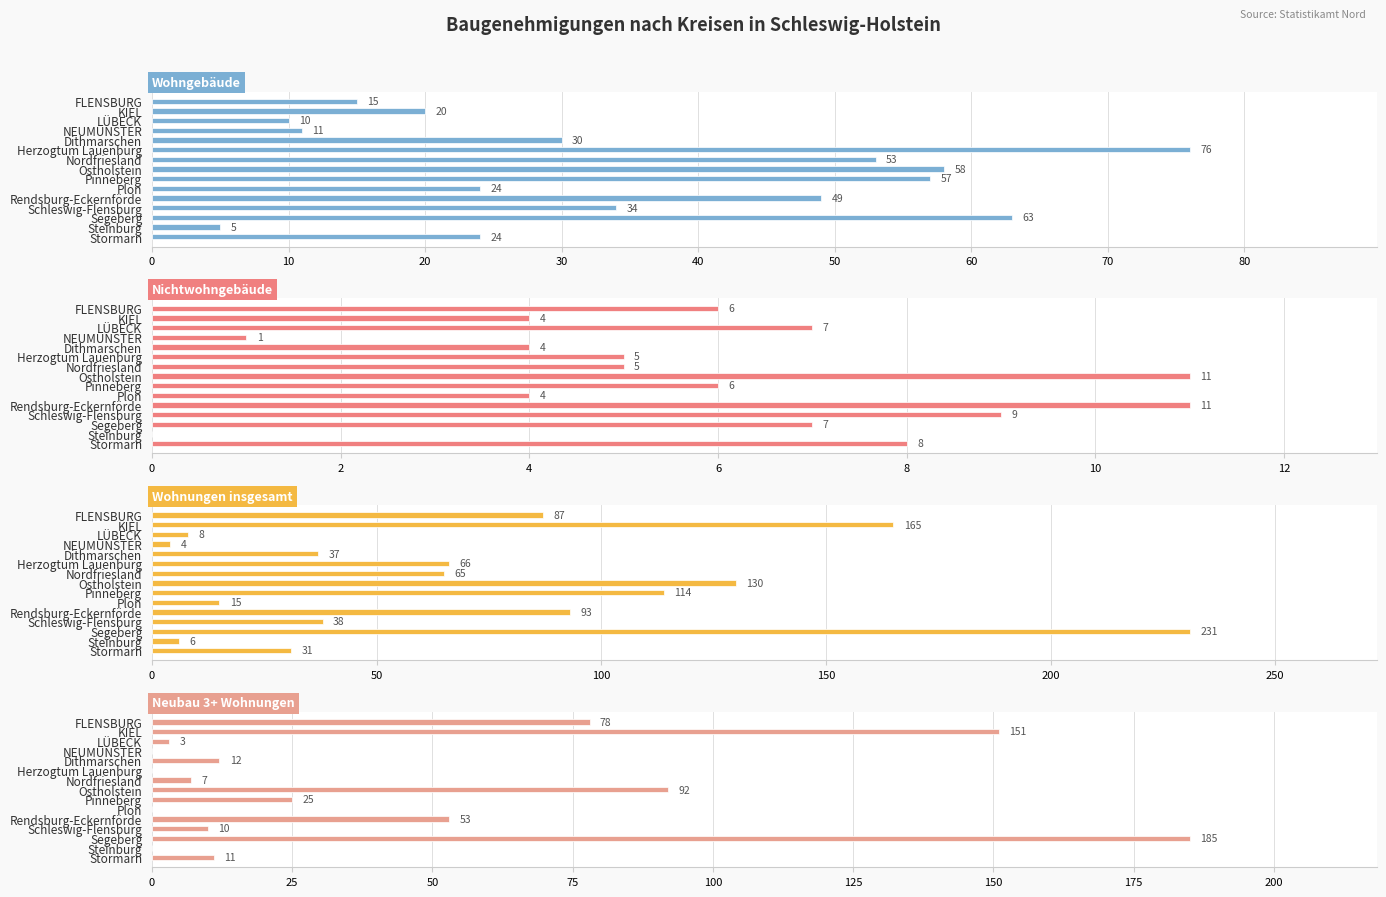

What are all the series names shown in the legend?

Wohngebäude, Nichtwohngebäude, Wohnungen insgesamt, Neubau 3+ Wohnungen